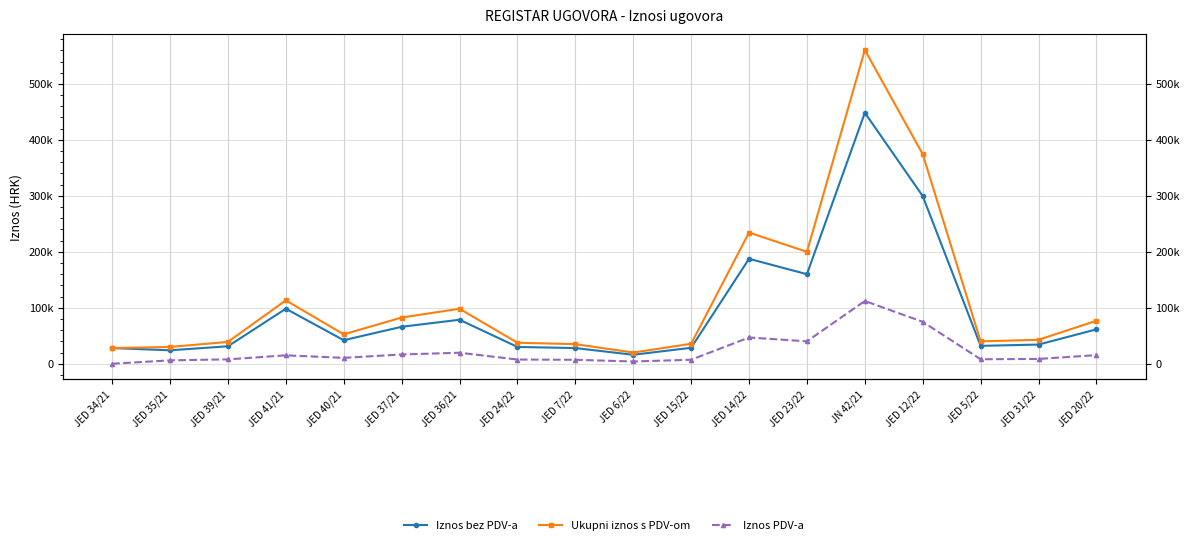

List the labels in order of Iznos PDV-a value, smallest first.

JED 34/21, JED 6/22, JED 35/21, JED 7/22, JED 15/22, JED 24/22, JED 39/21, JED 5/22, JED 31/22, JED 40/21, JED 41/21, JED 20/22, JED 37/21, JED 36/21, JED 23/22, JED 14/22, JED 12/22, JN 42/21